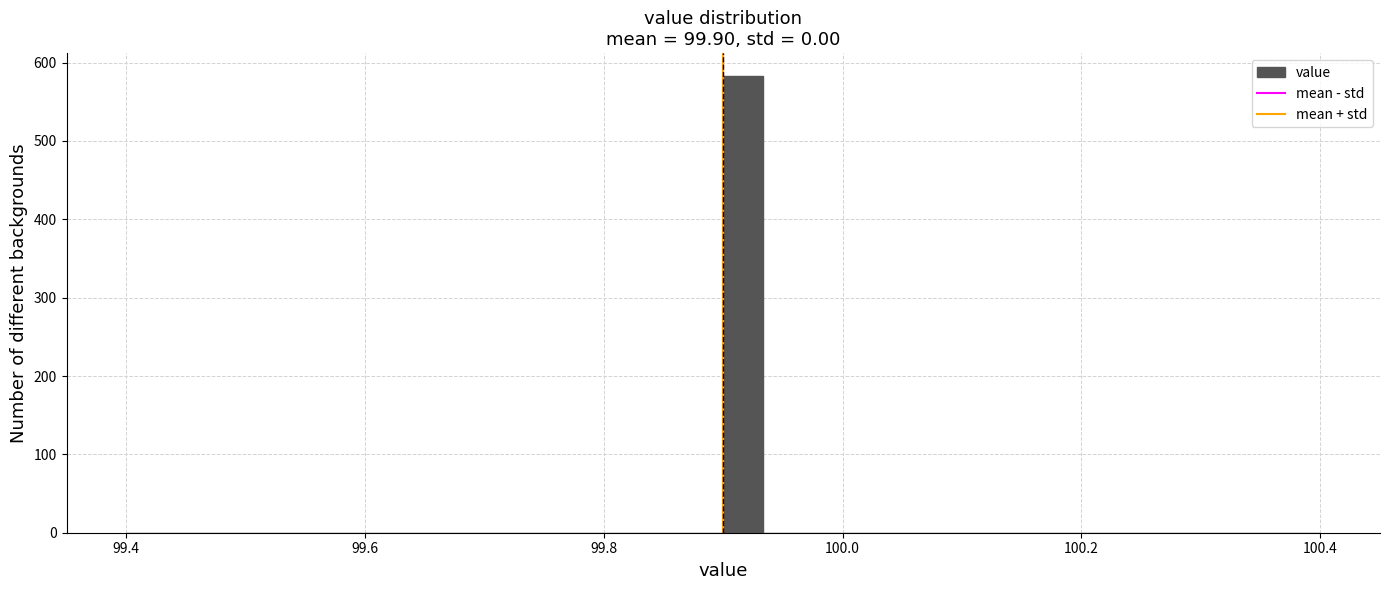

Read against the x-axis, roughly where is the centre of the tallest bar?

99.92